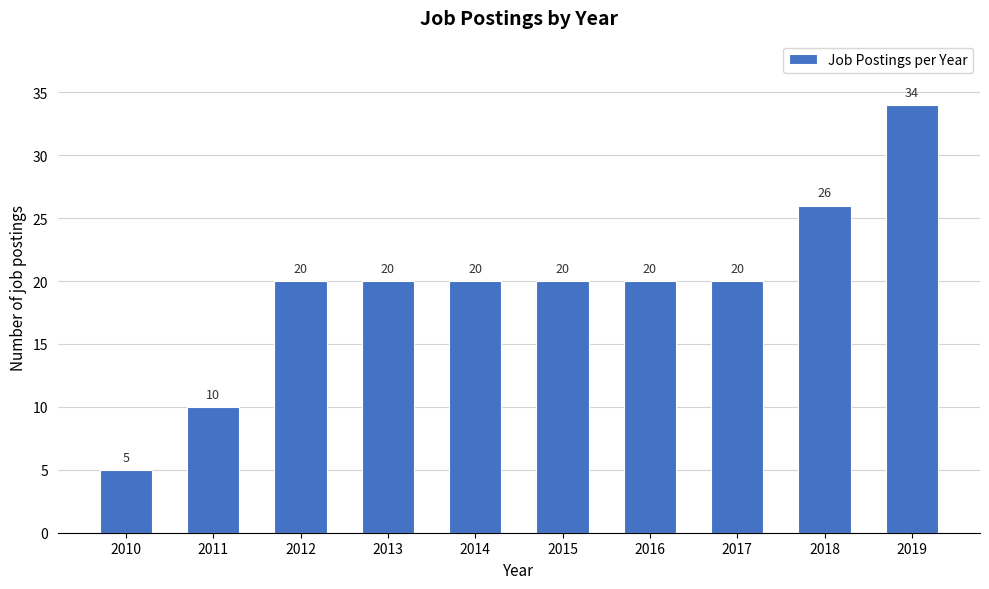

Reading left to right, transcribe all the data shown in this chart.

2010=5	2011=10	2012=20	2013=20	2014=20	2015=20	2016=20	2017=20	2018=26	2019=34